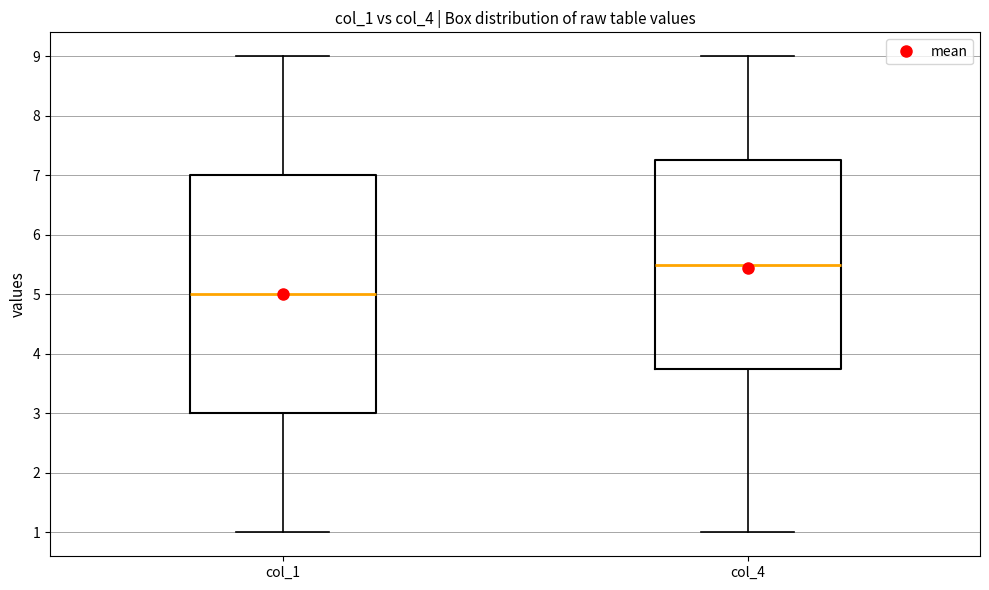

Reading left to right, read every box against the y-axis: the position of its median line, the range the box covers, and the ends of its whiskers. The values are not printed on the chart, so give them approximately, as read against the axis.

col_1: median 5.0, box 3.0 to 7.0, whiskers 1.0 to 9.0
col_4: median 5.5, box 3.8 to 7.3, whiskers 1.0 to 9.0